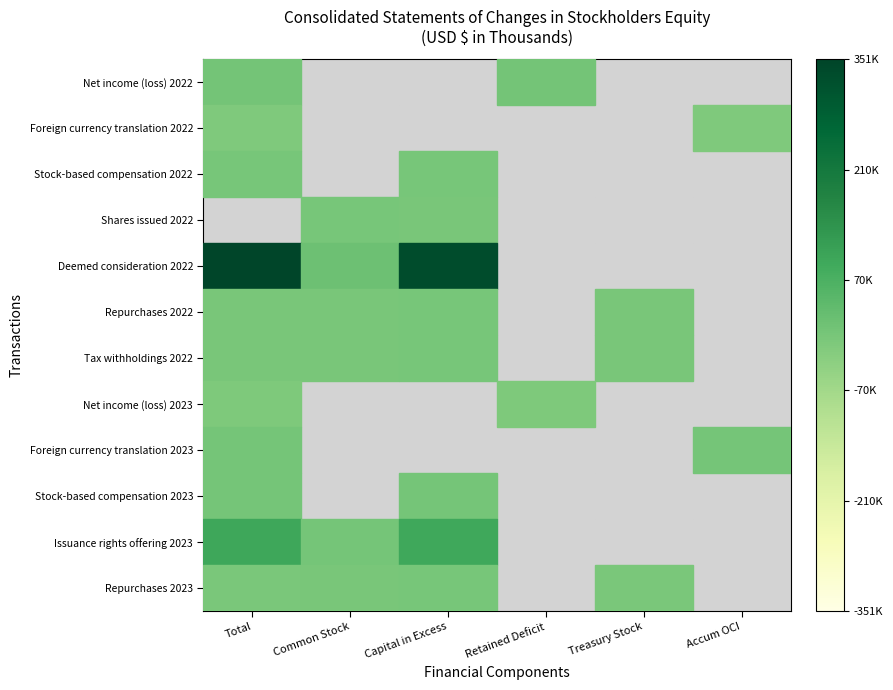

How many distinct data groups are displayed?

12